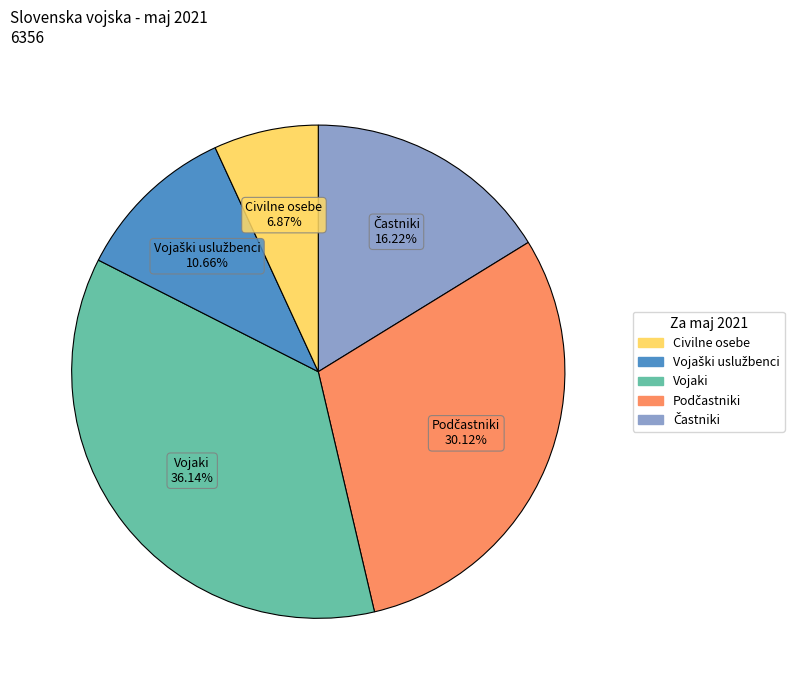

Is there any slice that represents more than half of the pie?

No